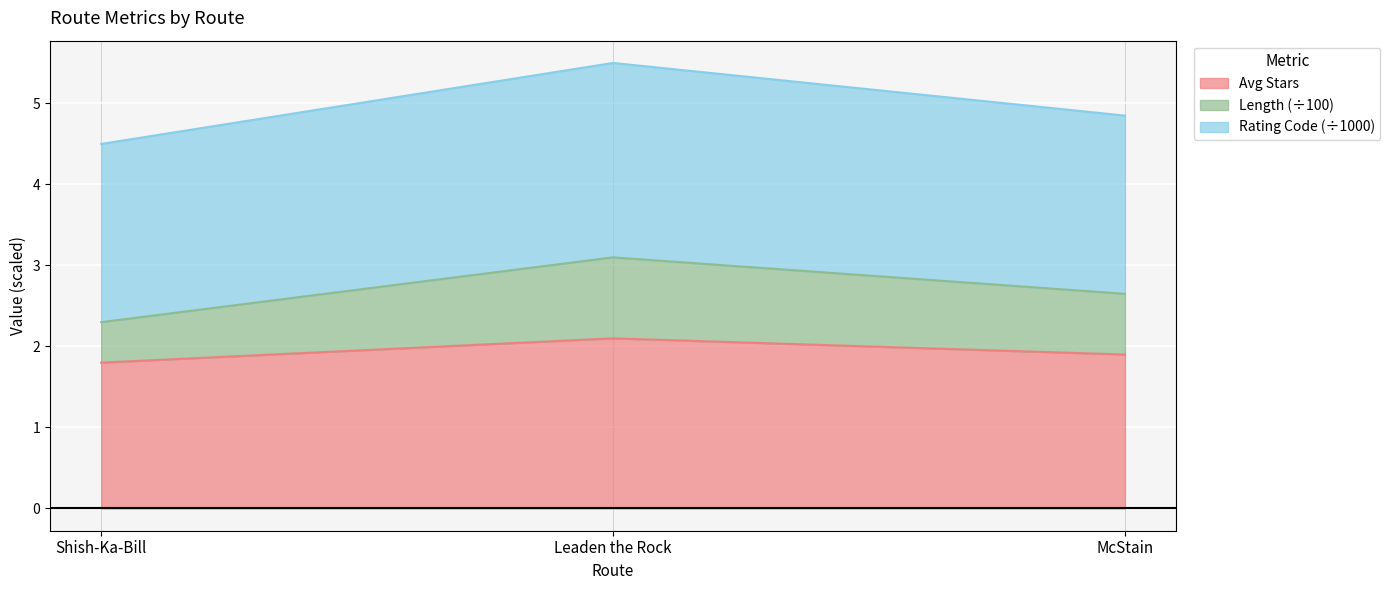

What are all the series names shown in the legend?

Avg Stars, Length (÷100), Rating Code (÷1000)